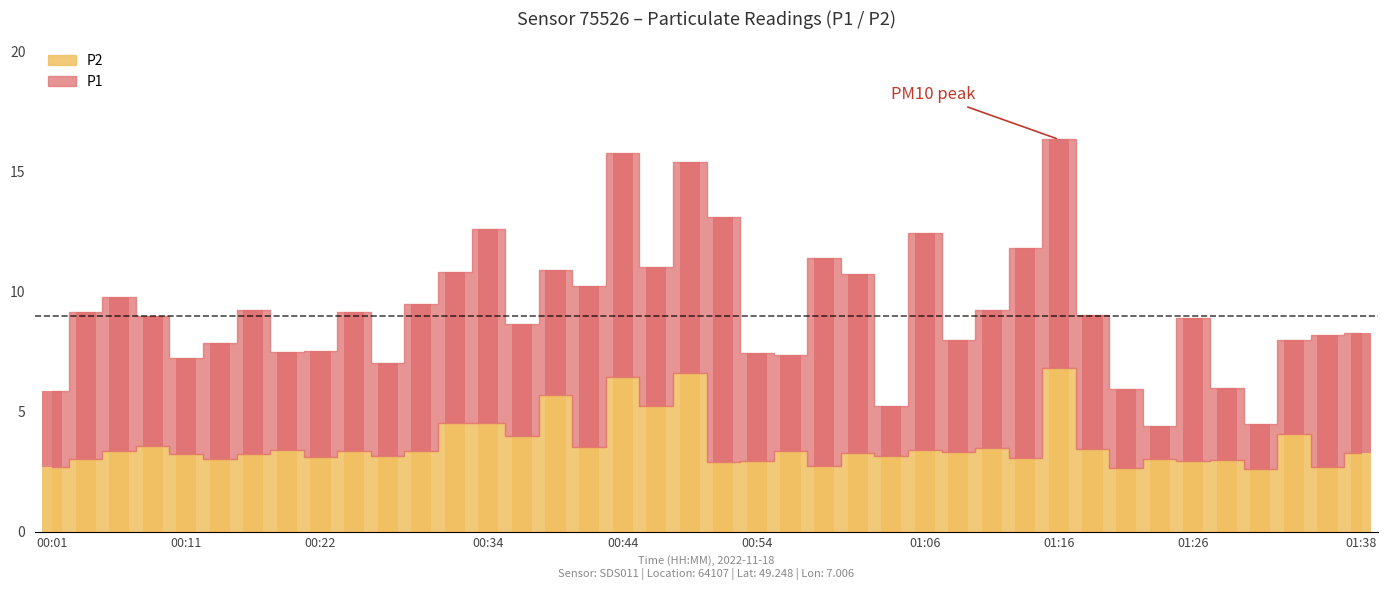

Is it true that the value at 00:24 is 3.4?

True